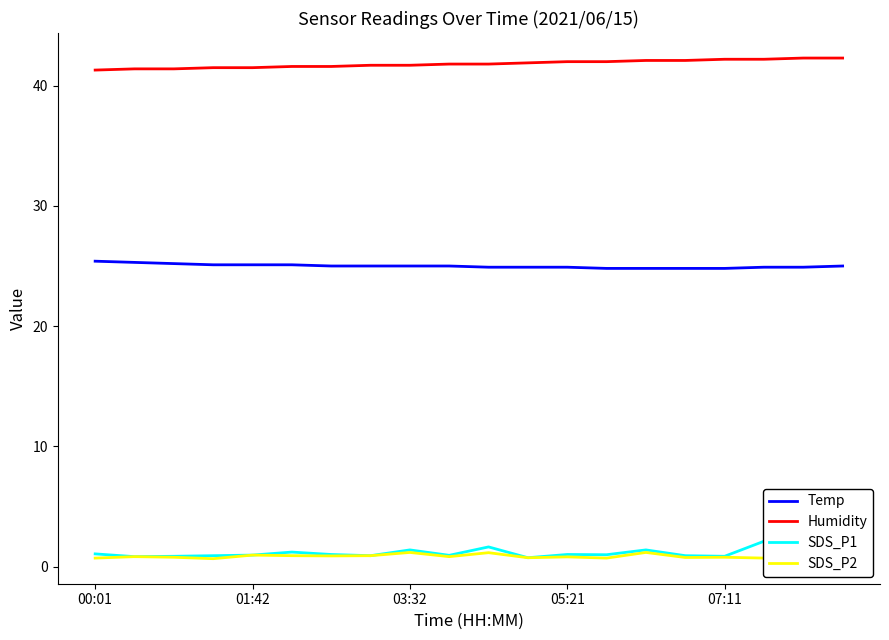

What is the value of the SDS_P1 point at the 8th from the left?

0.9